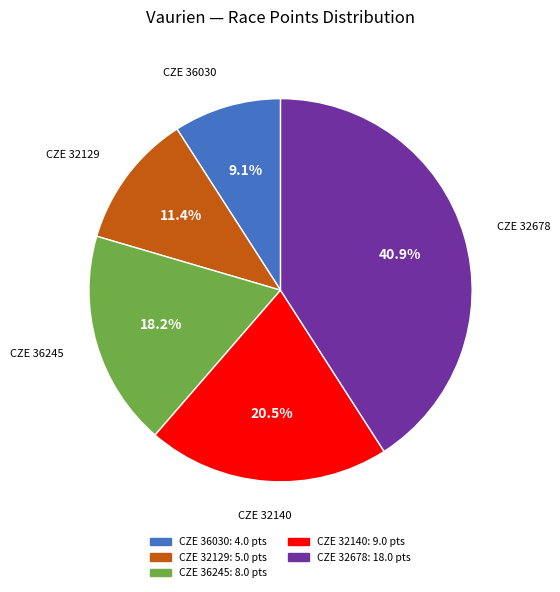

To the nearest percent, what is the average slice percentage?

20%